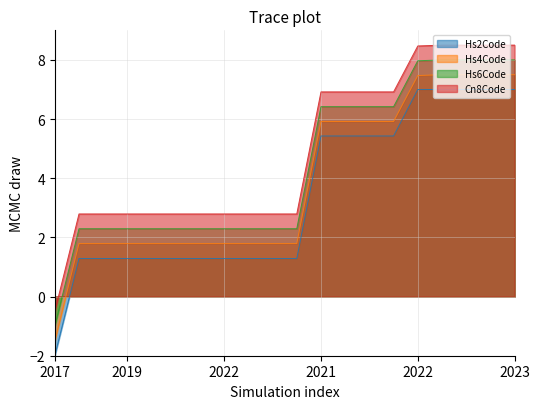

Does the chart display data point markers on the line(s)?

No